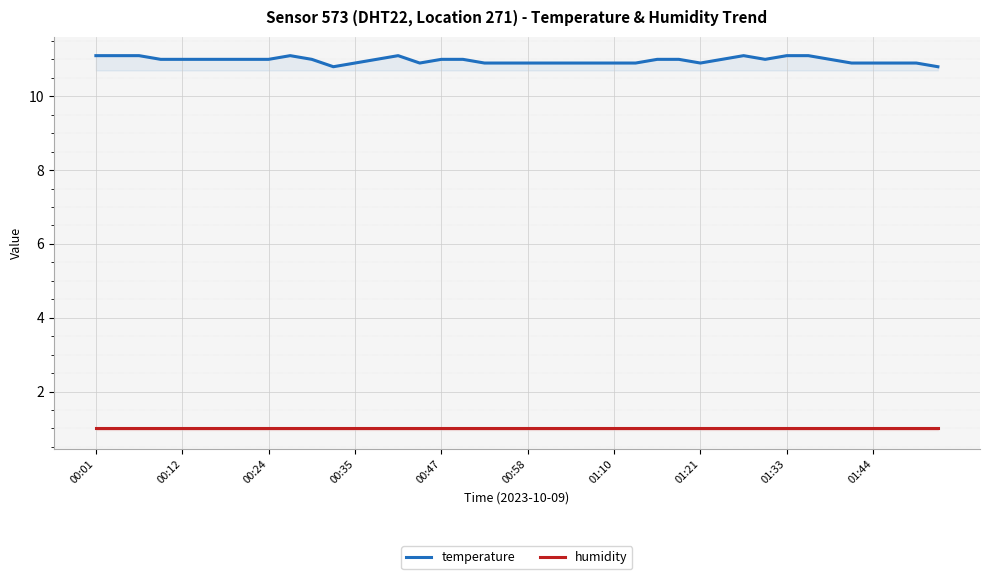

The humidity series shows 1.0 at 01:33. True or false?

True